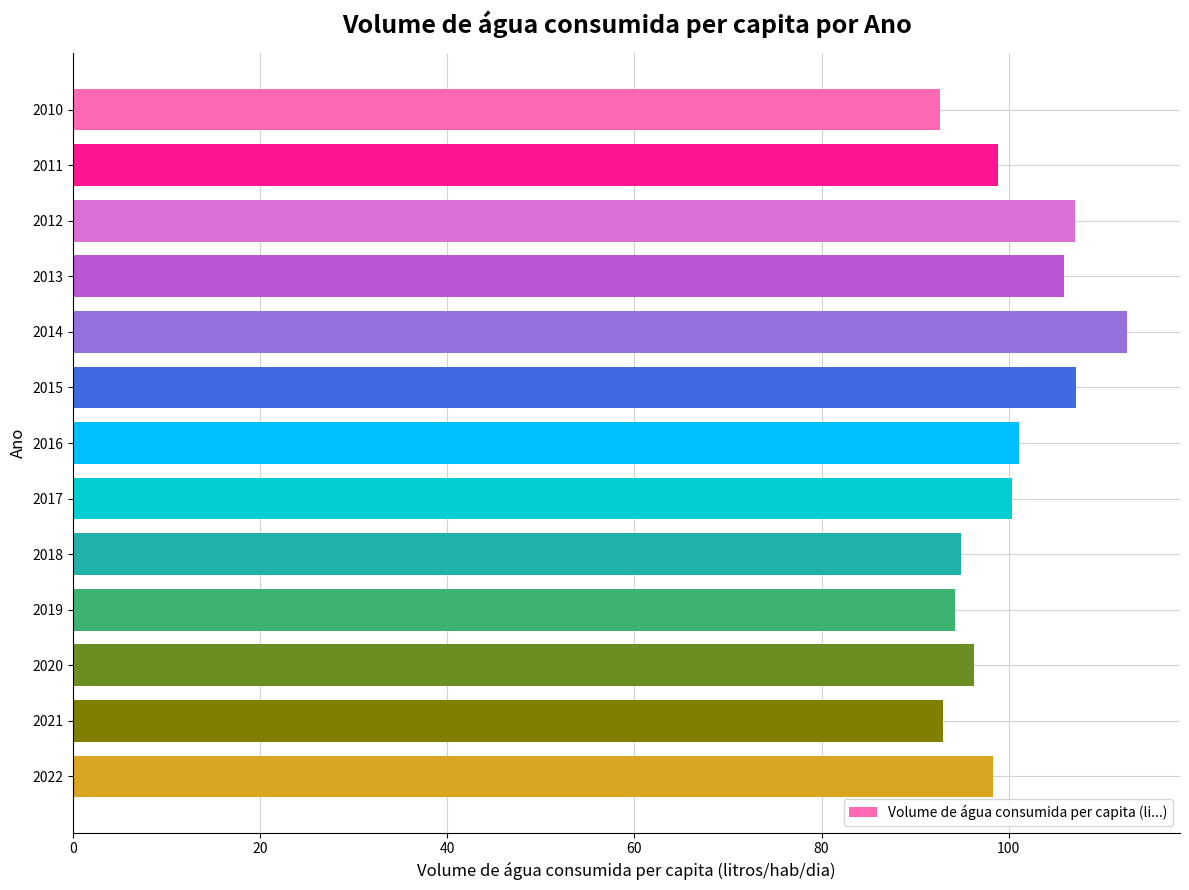

Approximately how many times larger is the value at 2012 compared to 2011?

1.1